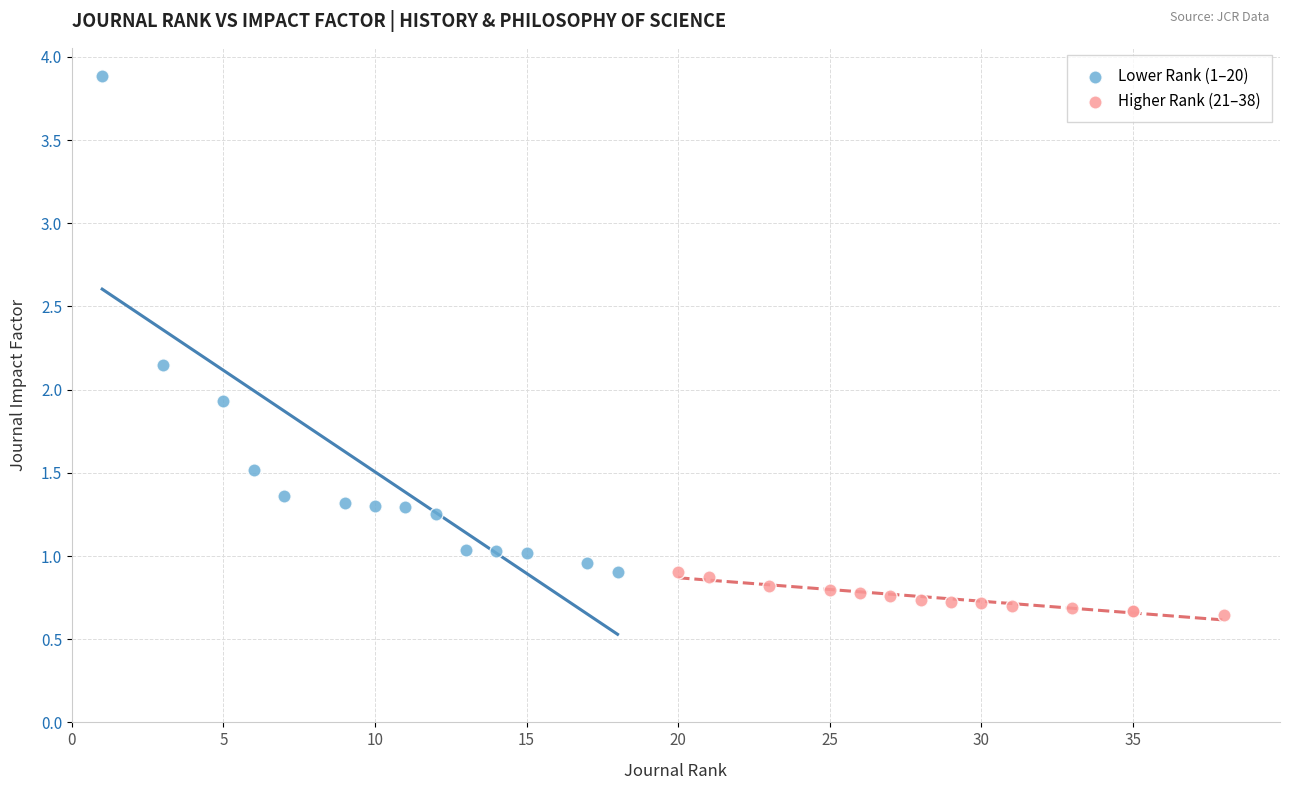

Which series reaches the maximum Y coordinate?

Lower Rank (1–20)